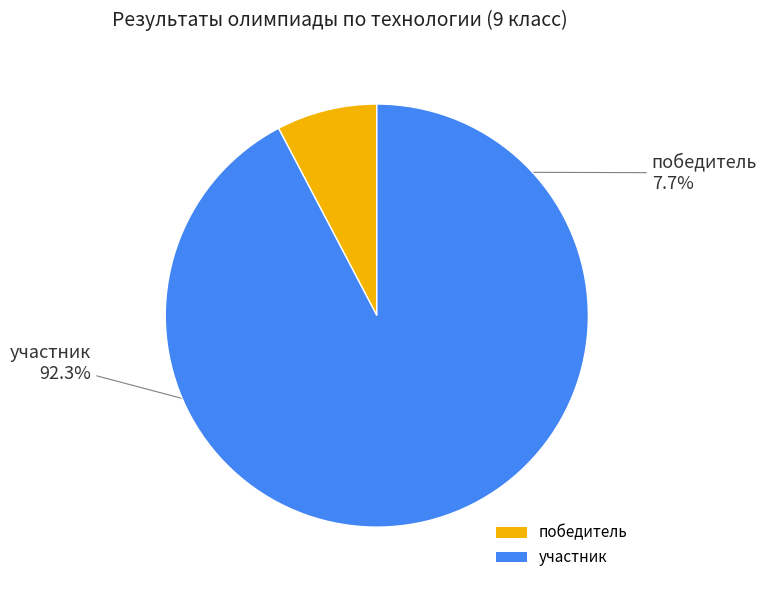

To the nearest percent, what is the average slice percentage?

50%